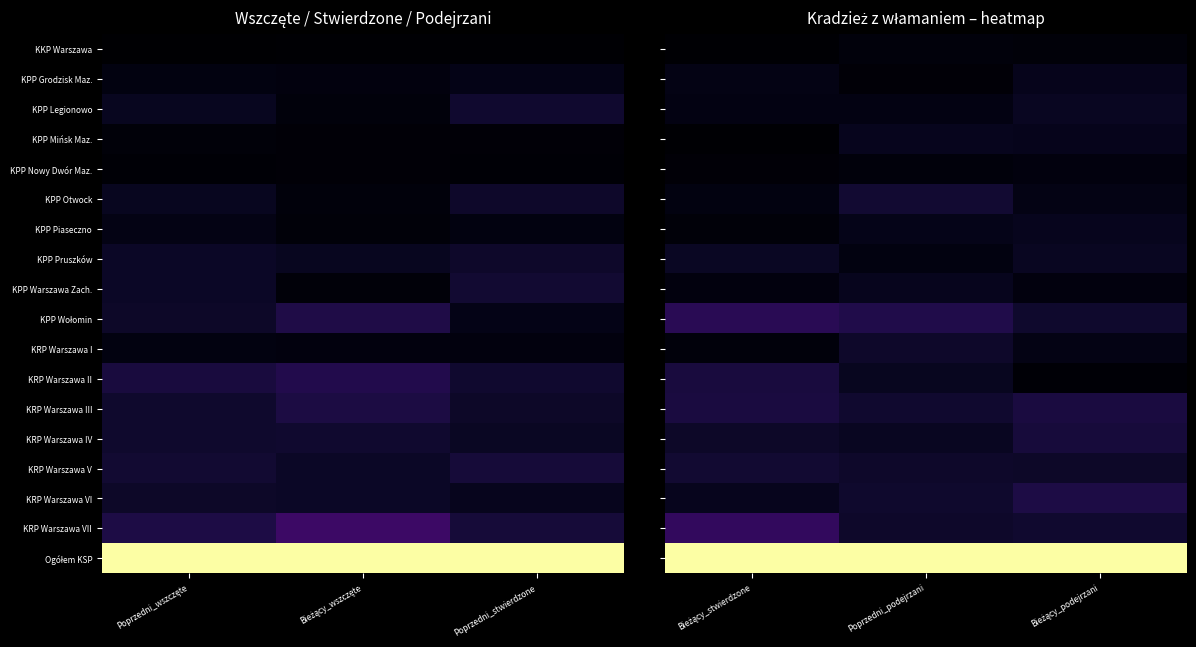

Which category has the highest value across all series?

Bieżący_stwierdzone